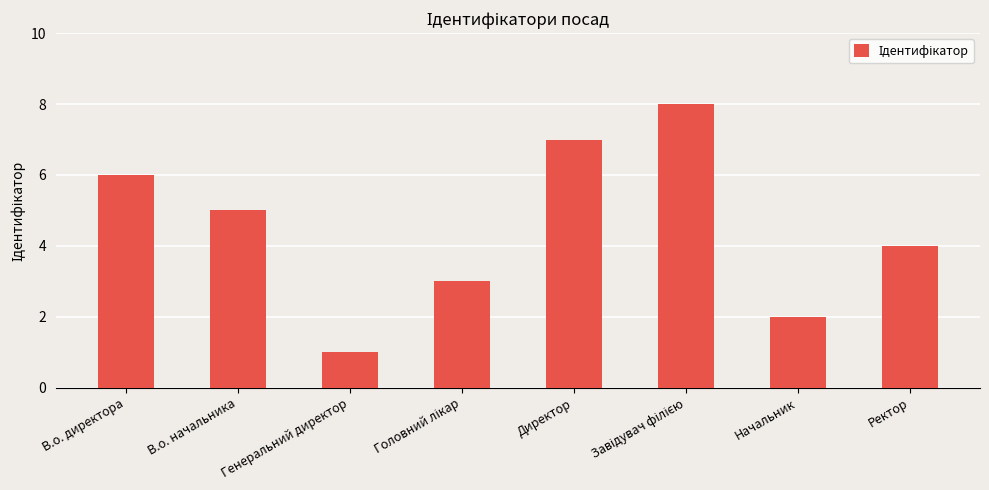

Between Генеральний директор and В.о. директора, which is larger?

В.о. директора